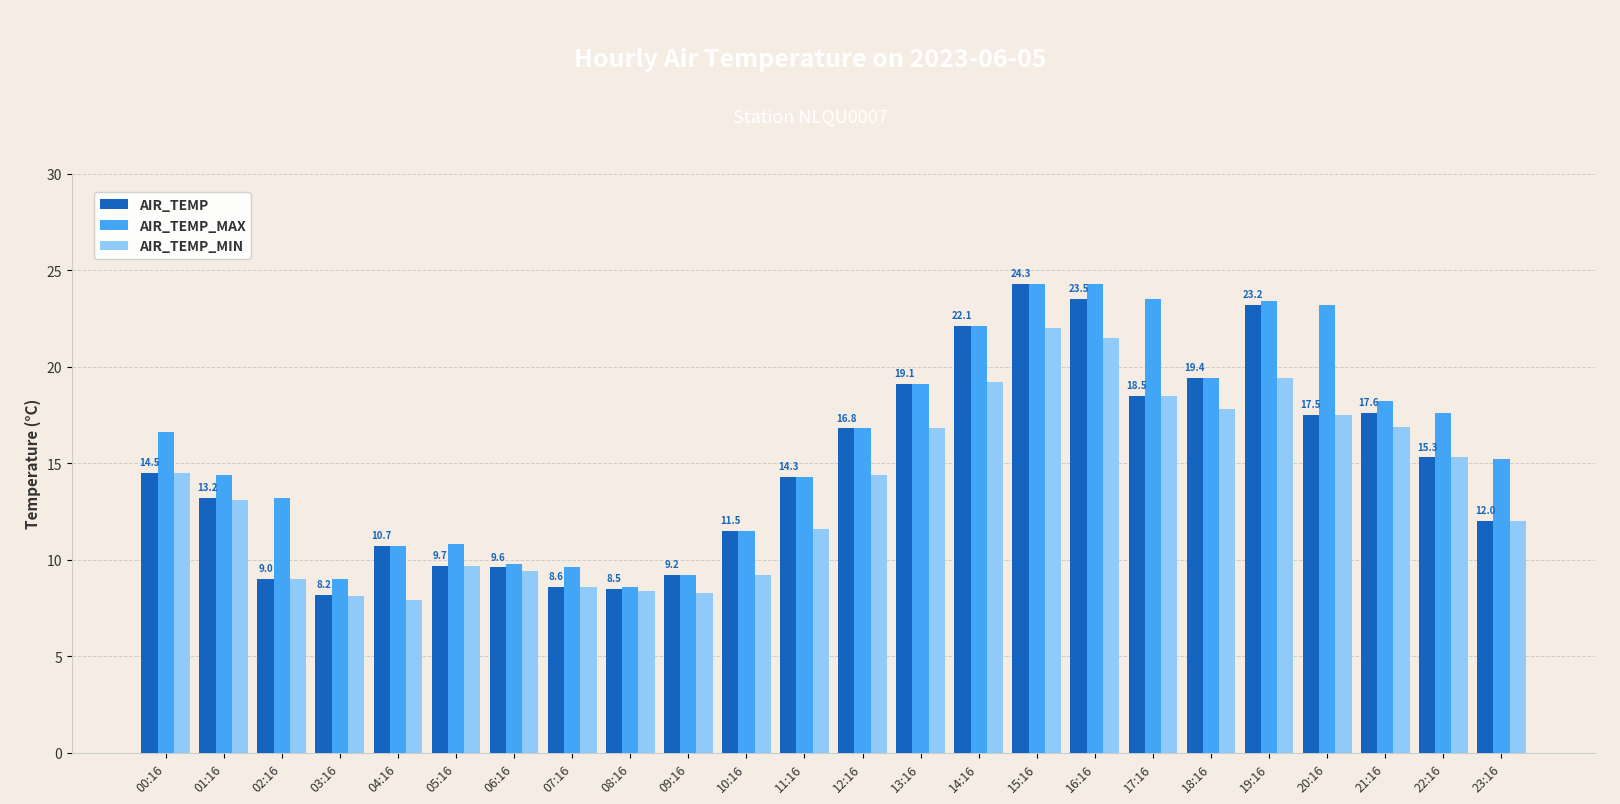

The AIR_TEMP series shows 19.1 at 13:16. True or false?

True